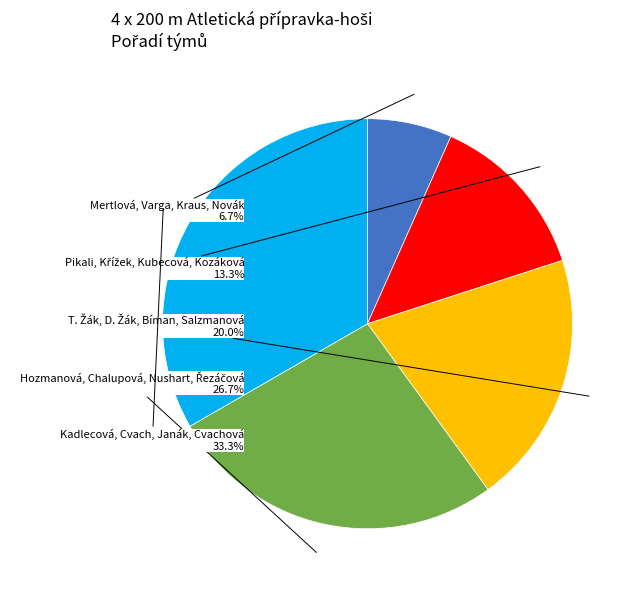

How many slices are in this pie chart?

5